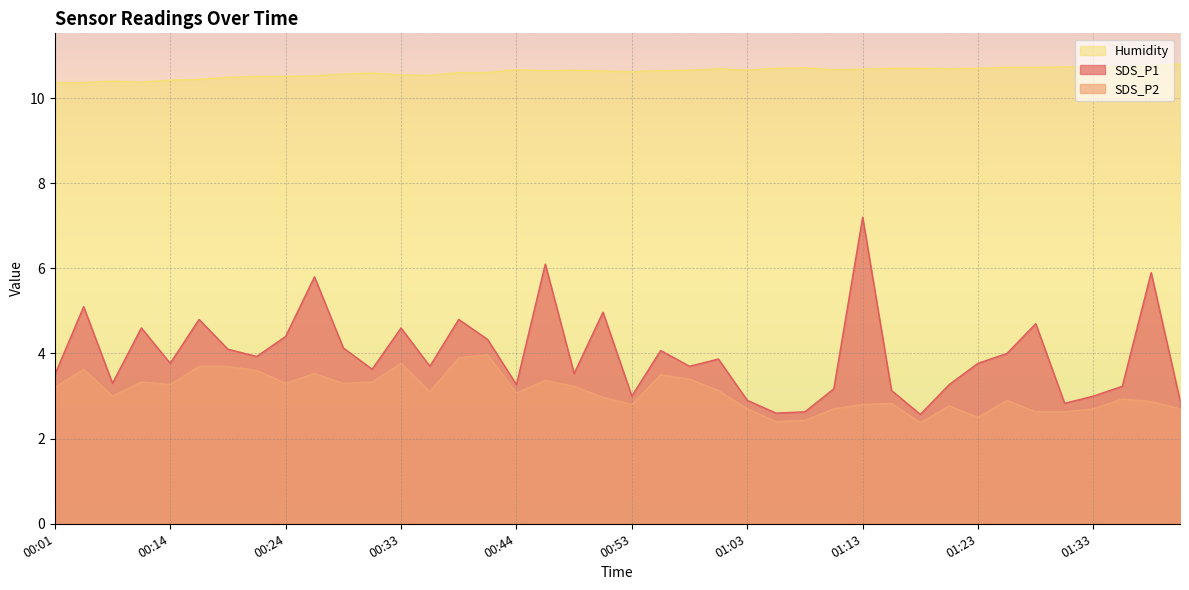

What is the label of the 39th point from the right?

00:04